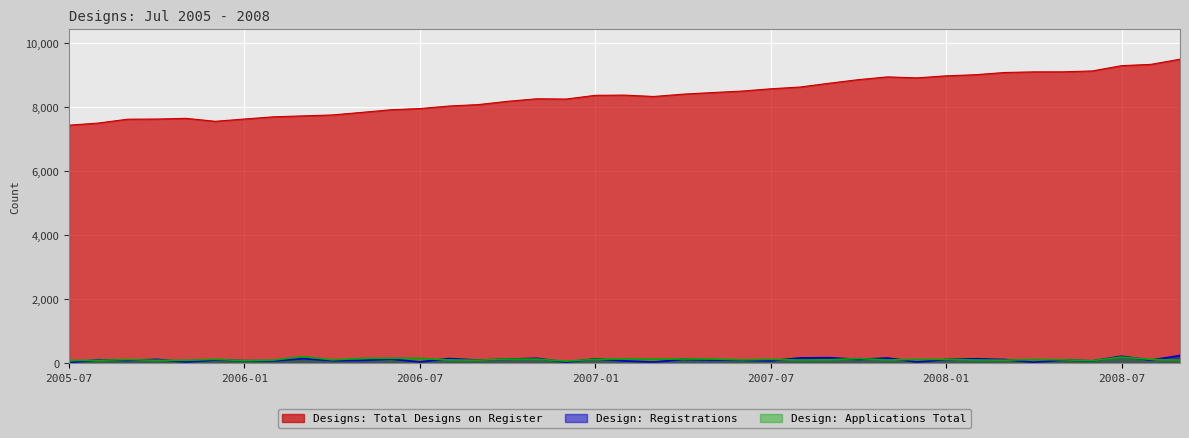

At which category does the chart reach its peak across all series?

2008-09